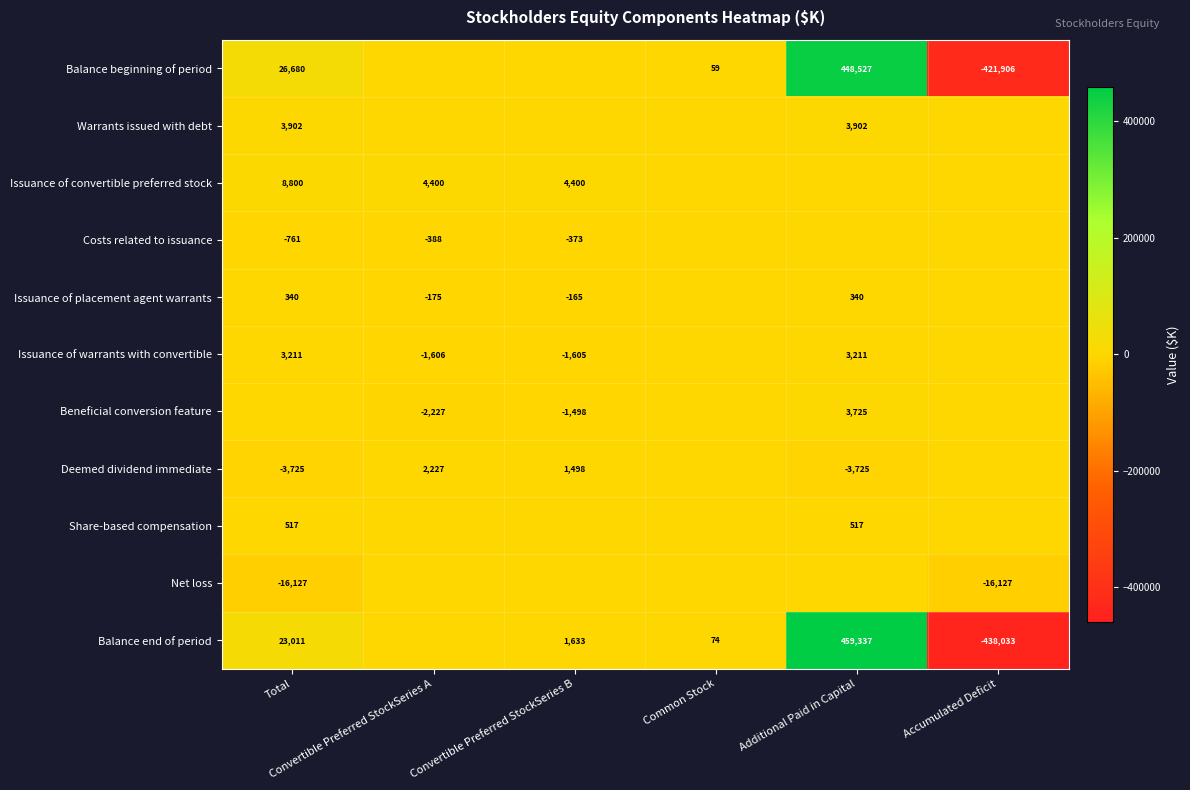

What is the sum of the Issuance of placement agent warrants values at Common Stock and Total?

340